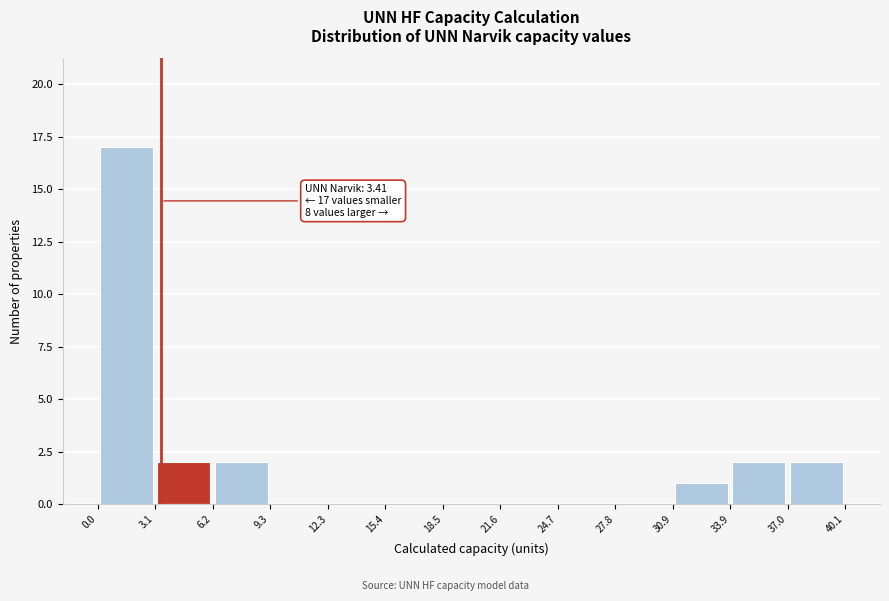

Over which range of the x-axis is the bar tallest?

0.0 to 3.1